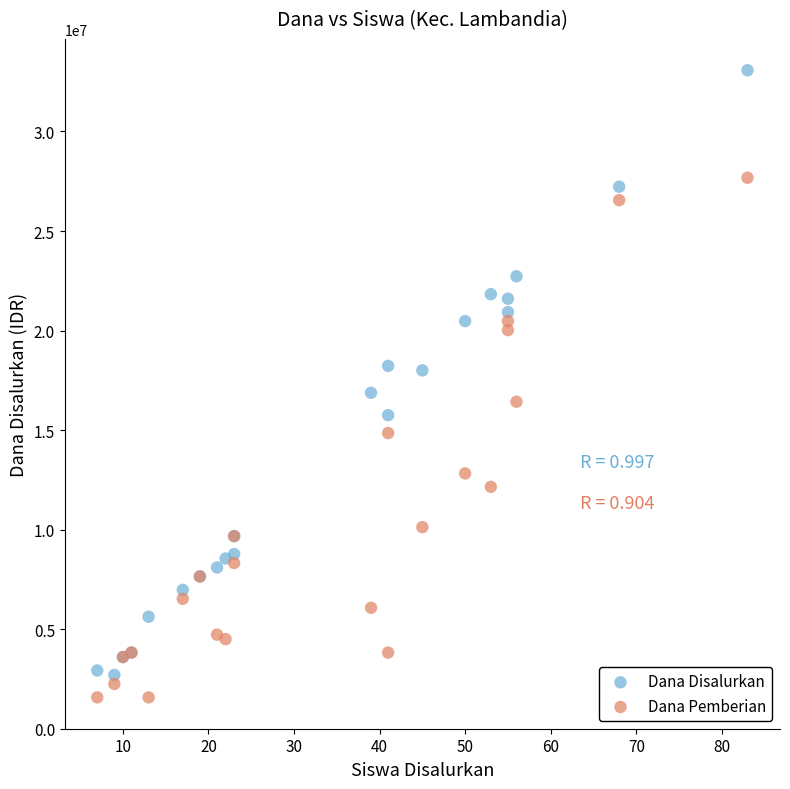

Which series reaches the minimum Y coordinate?

Dana Pemberian